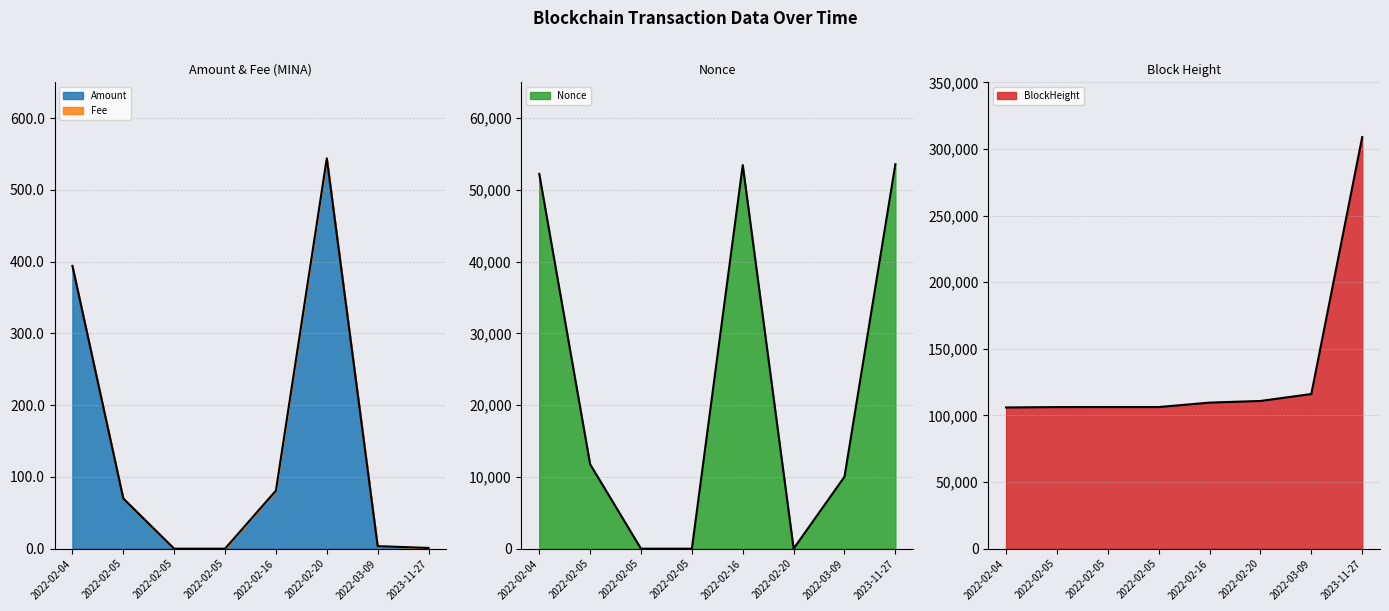

Reading left to right, transcribe all the data shown in this chart.

Amount: 394.2	70.0	0.0	0.0	81.0	544.0	3.5	1.0
Nonce: 52242.0	11770.0	0.0	1.0	53464.0	2.0	10026.0	53592.0
BlockHeight: 105989.0	106265.0	106293.0	106295.0	109628.0	110861.0	116076.0	308914.0